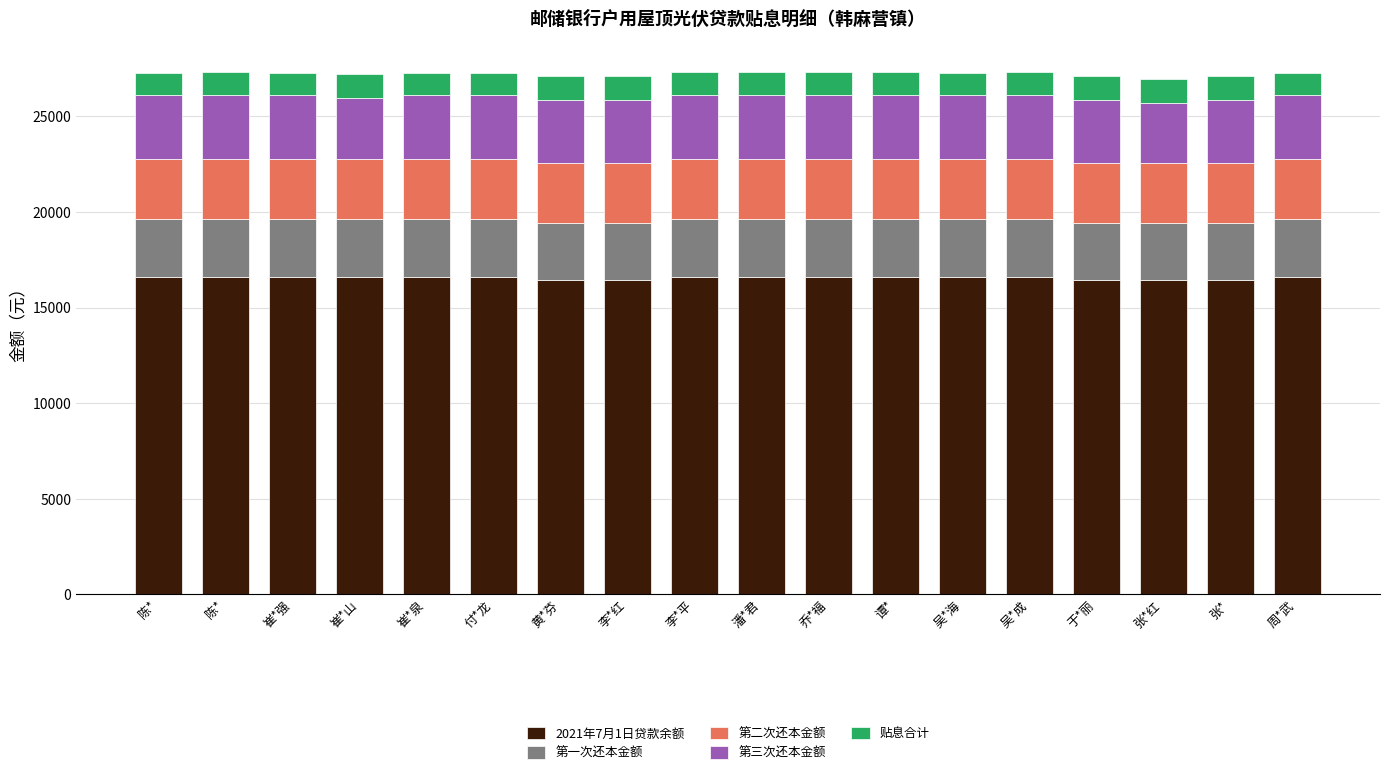

Are the bars grouped side by side (vs. stacked)?

No